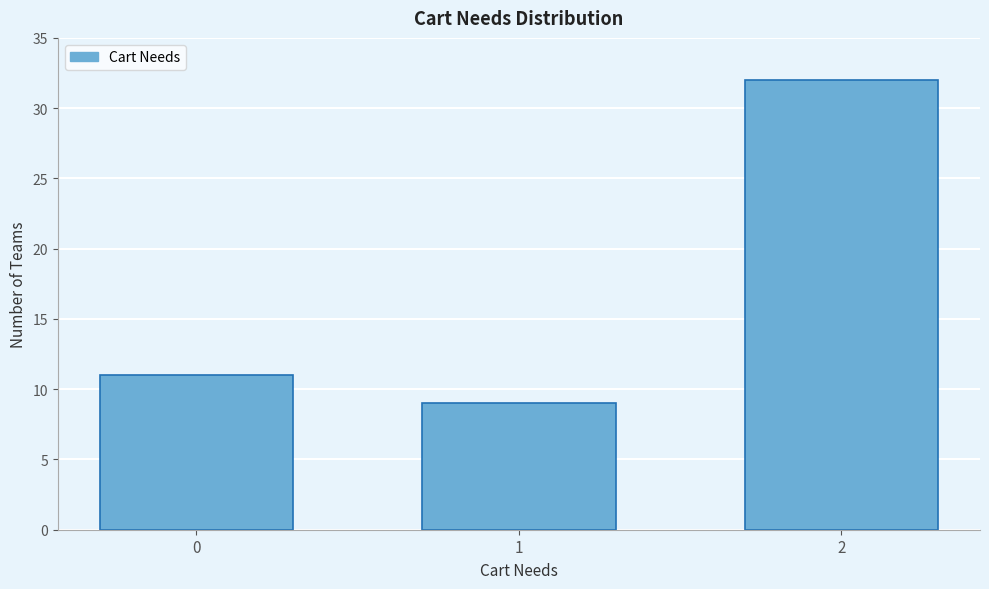

Reading right to left, transcribe all the data shown in this chart.

2=32	1=9	0=11